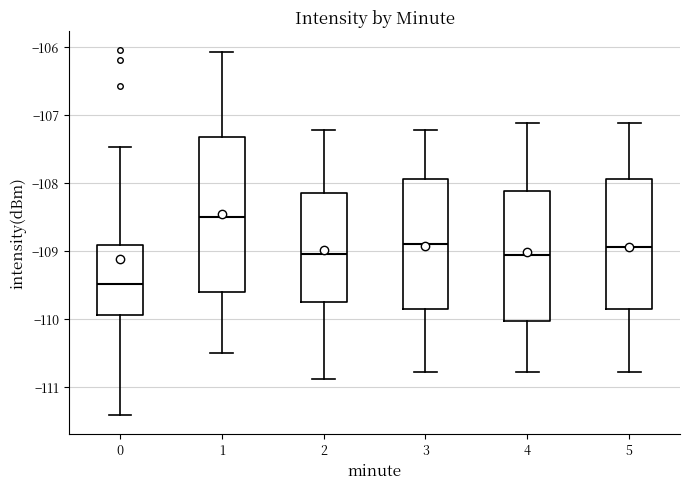

Which box is the tallest, from its lower edge to its upper edge?

1